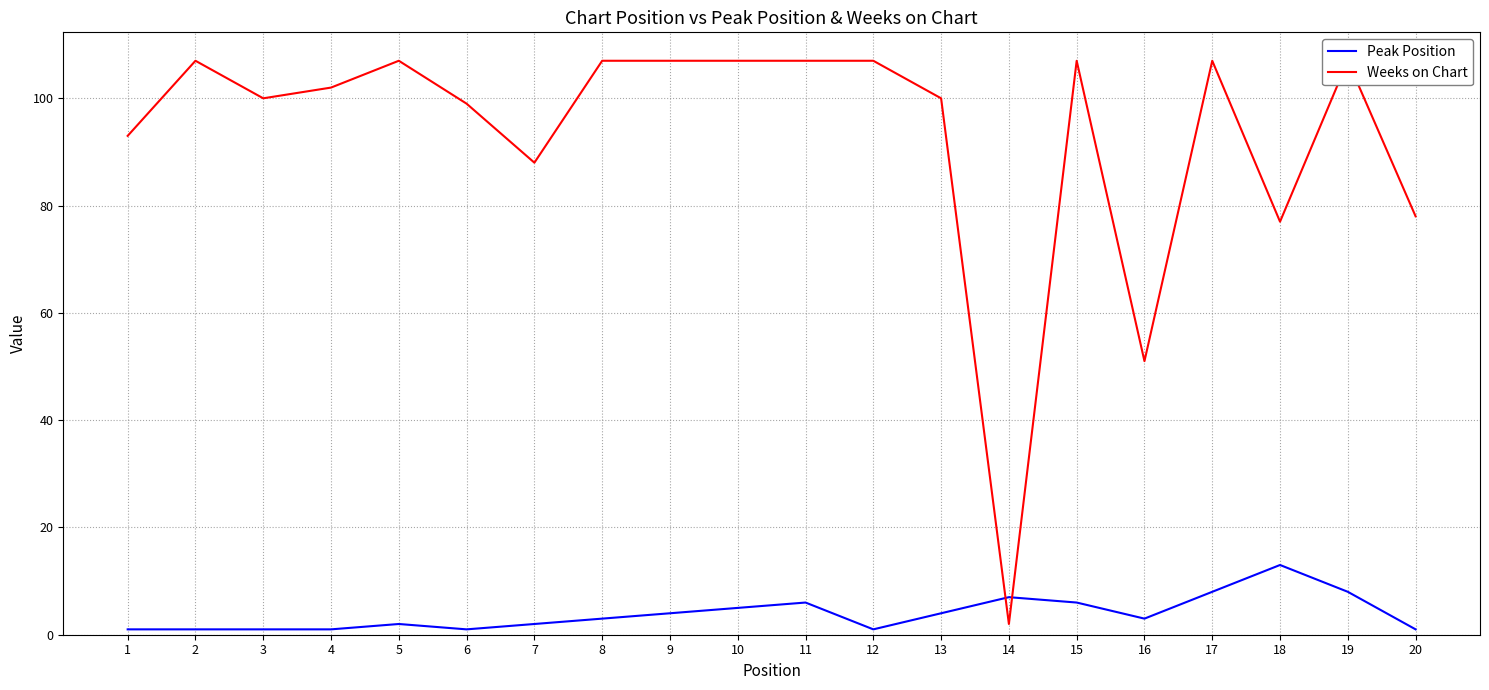

List the series in order of their overall mean, highest first.

Weeks on Chart, Peak Position